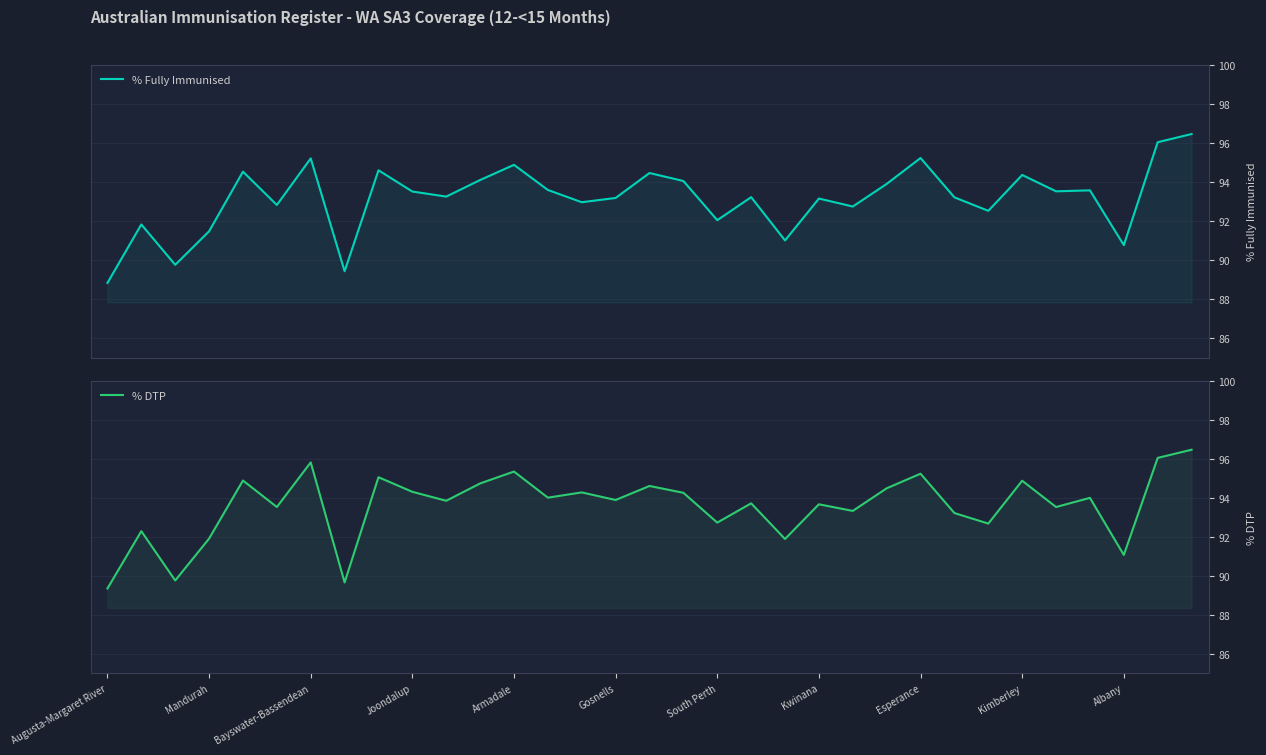

Which series has the widest spread of values?

% Fully Immunised